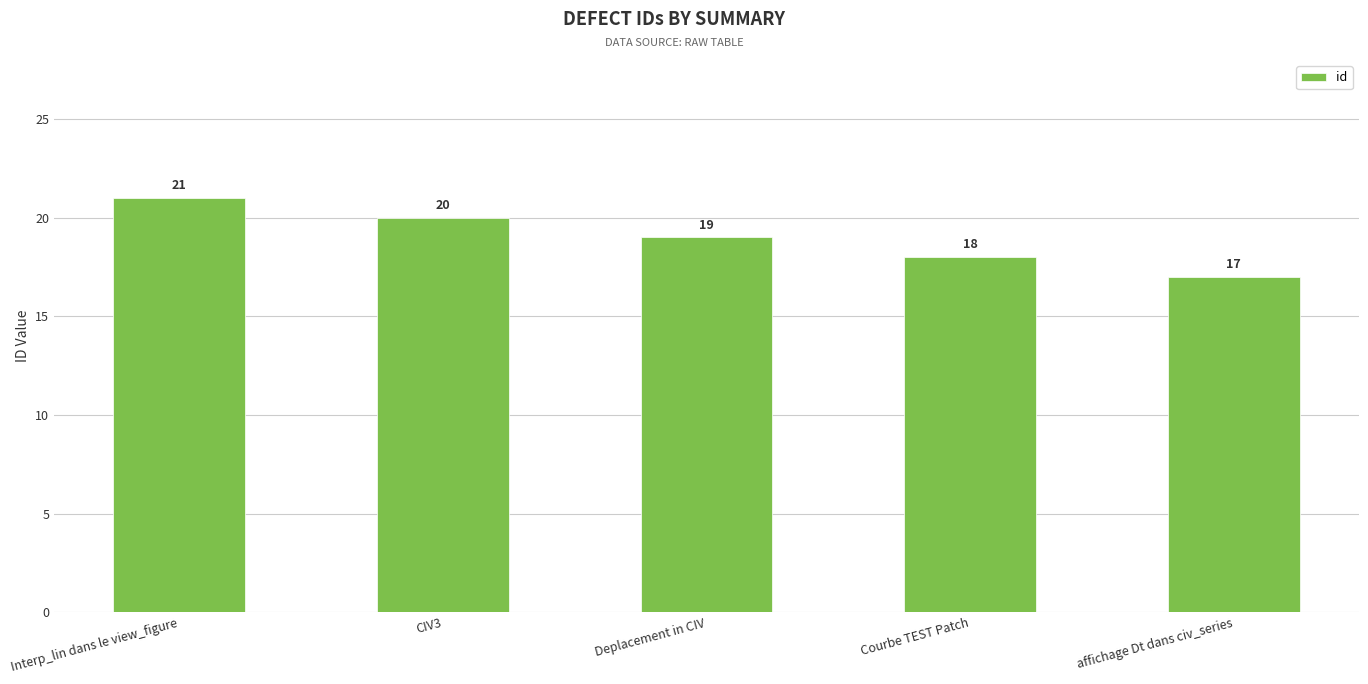

Is it true that the value at affichage Dt dans civ_series is 9?

False